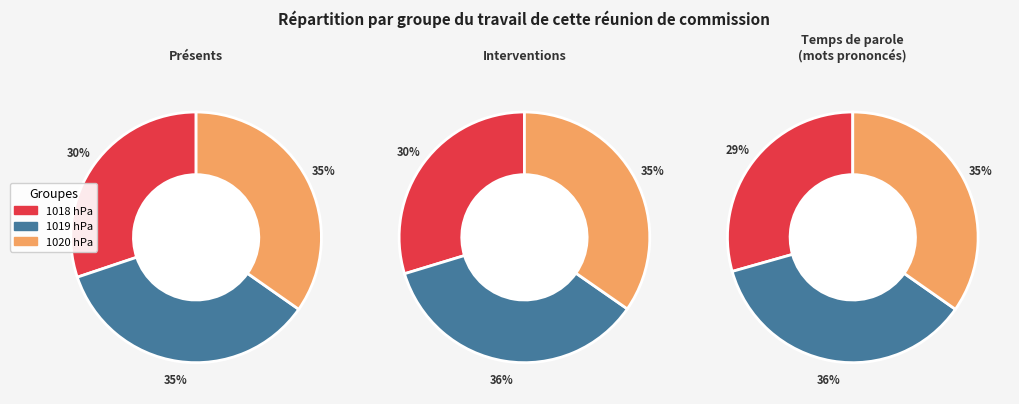

What is the change in value from 1019 to 1020?

-0.2